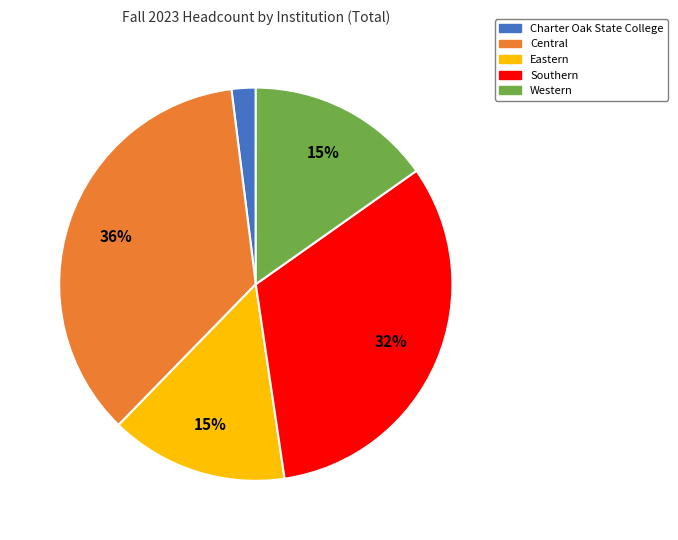

Count the number of slices in the pie.

5